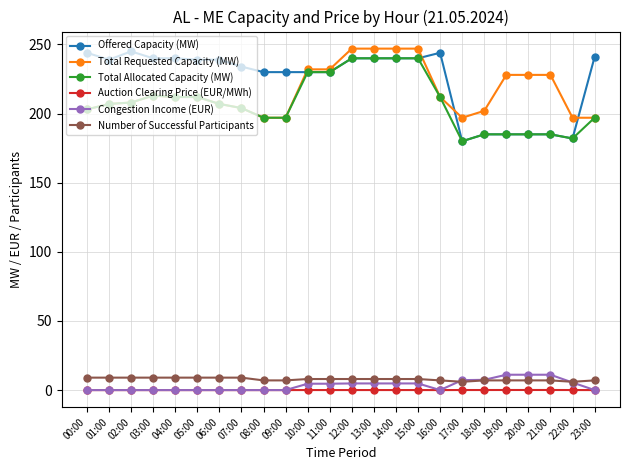

Which series has the widest spread of values?

Offered Capacity (MW)